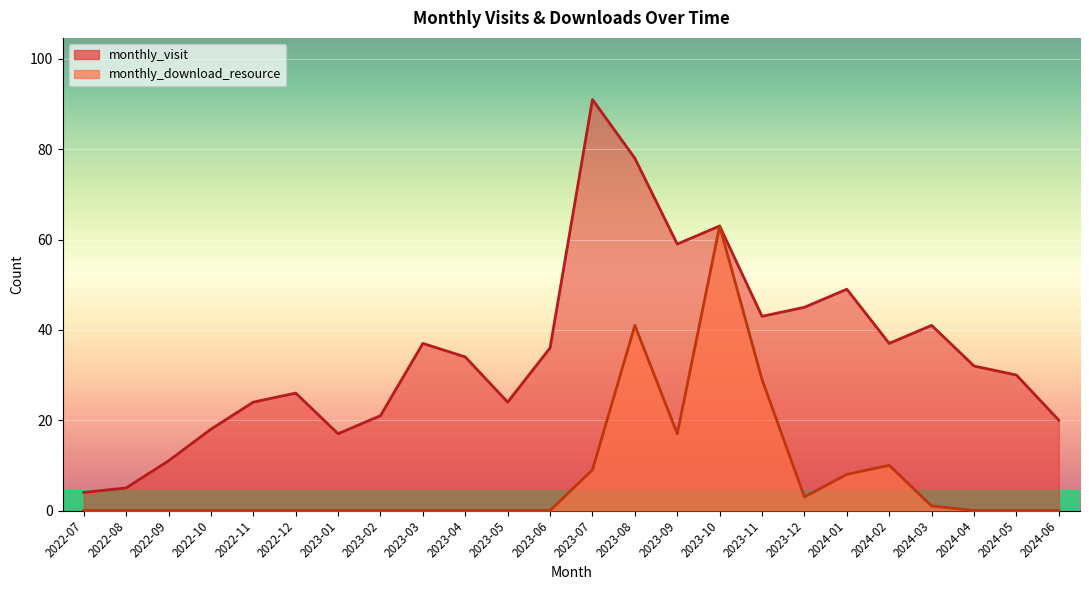

The value of monthly_visit at 2022-12 is 17. True or false?

False